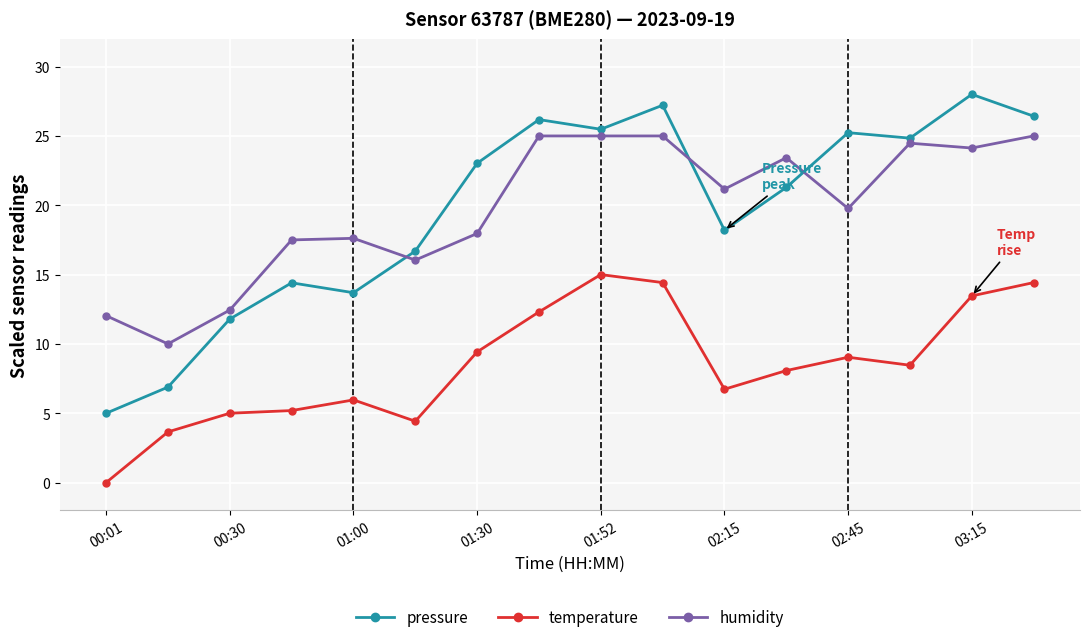

True or false: humidity has more than 0 interior local peaks.

True